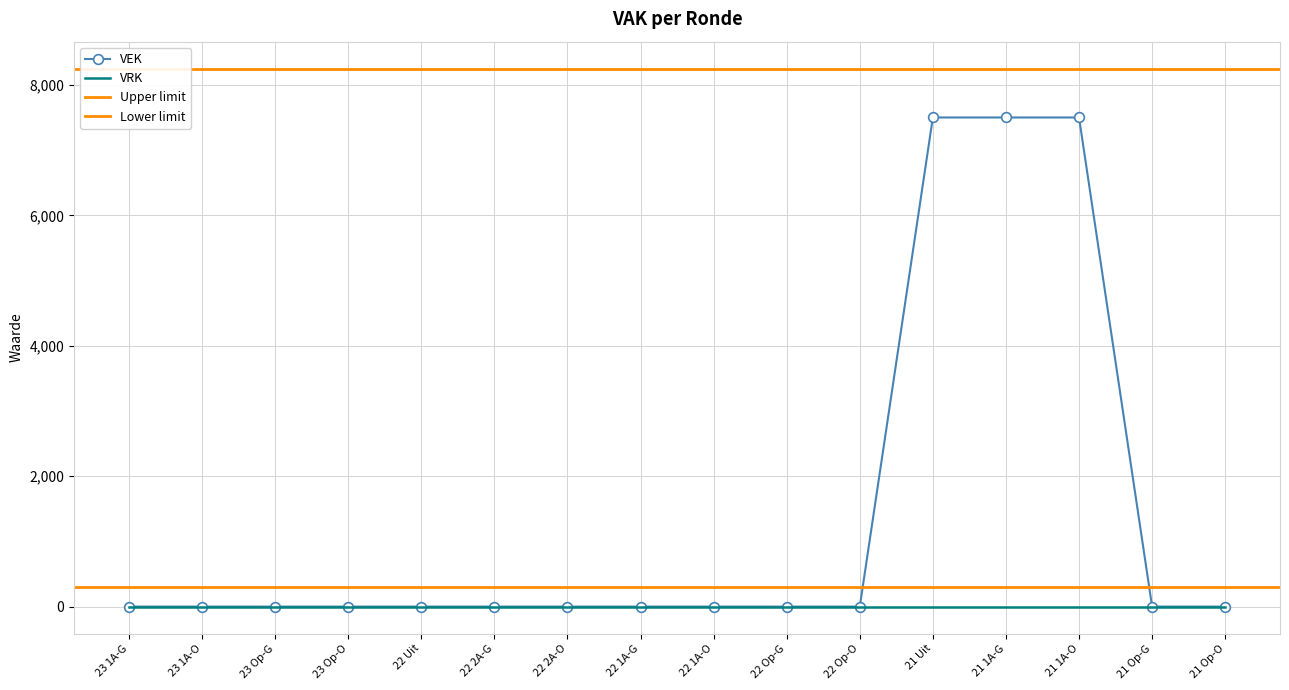

What position from the left is 21 1A-O?

14